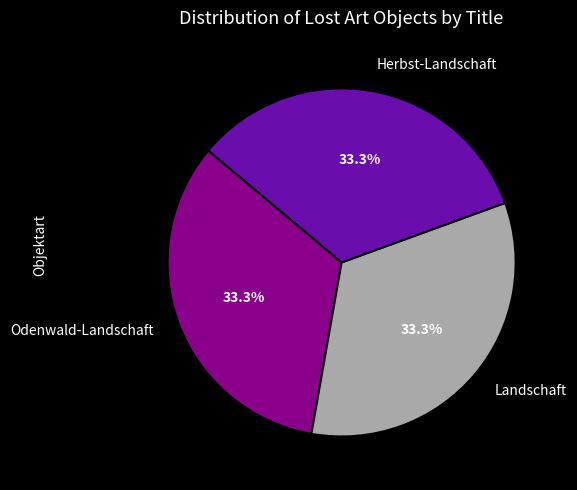

How many segments does this pie chart have?

3